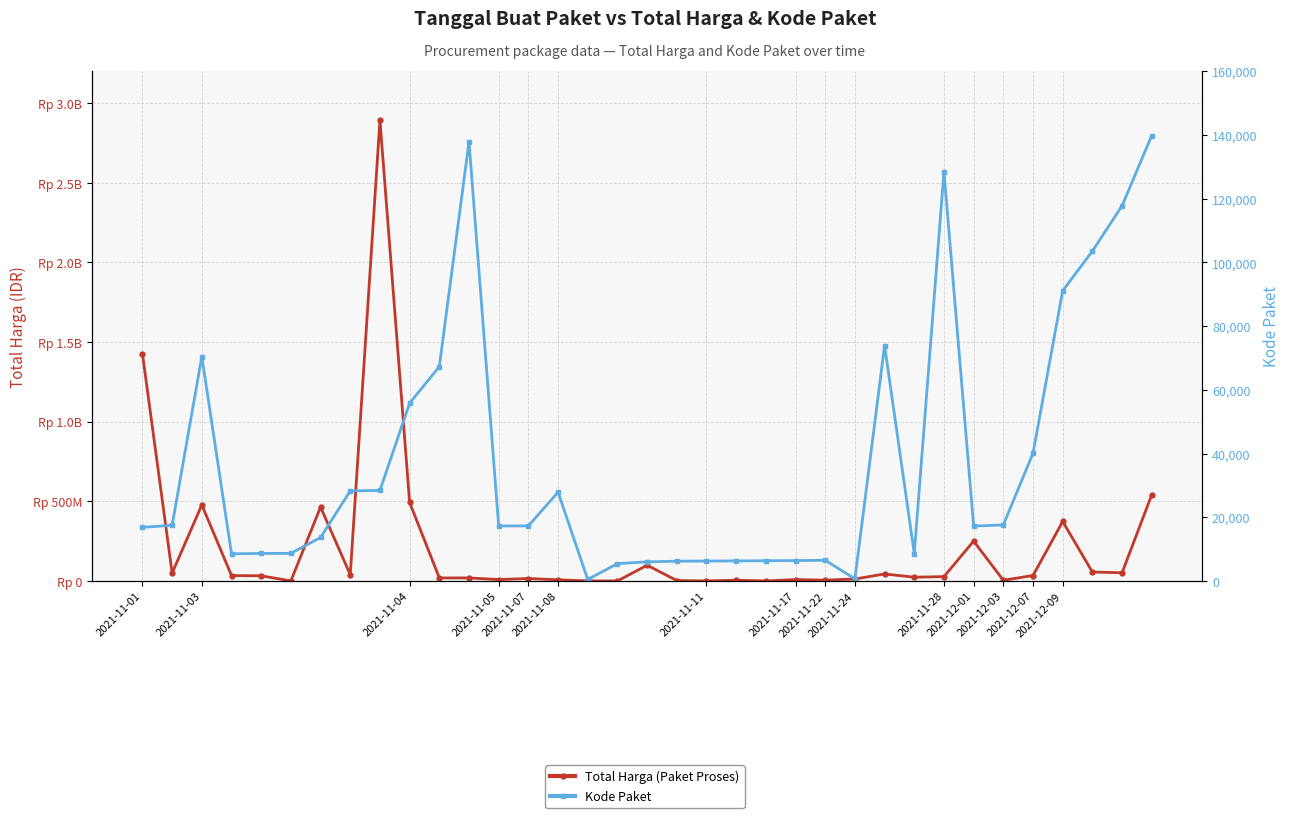

Reading left to right, transcribe all the data shown in this chart.

Total Harga (Paket Proses): 1425867900	49730040	477600000	34000000	32441200	577875	464002100	39440000	2892122000	493000000	19175000	18900000	9180000	15513960	7401240	333600	78000	98772570	2772000	265000	4672200	182000	8742500	5129000	12453900	43859200	23653000	27412000	250350000	4350000	34292000	373404000	56152800	51601000	541071000
Kode Paket: 16823	17509	70453	8530	8646	8668	13652	28271	28425	55826	67279	137876	17272	17283	27891	464	5449	5997	6214	6246	6300	6350	6397	6503	675	73894	8601	128516	17238	17580	40112	91101	103541	117783	139817